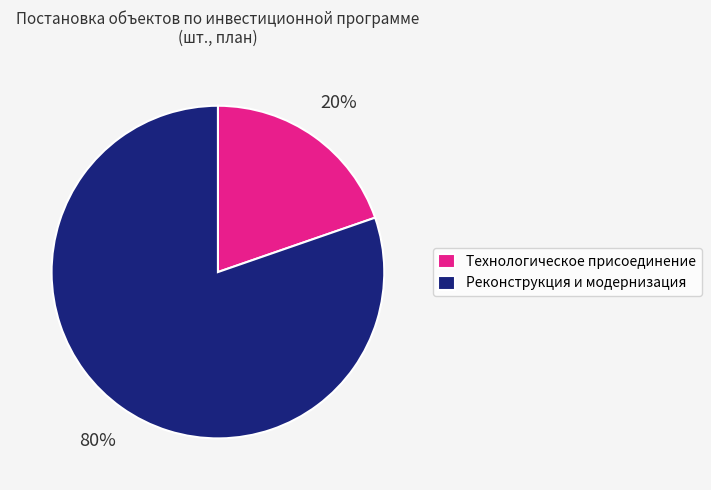

To the nearest percent, what is the combined percentage of Технологическое присоединение and Реконструкция и модернизация?

100%